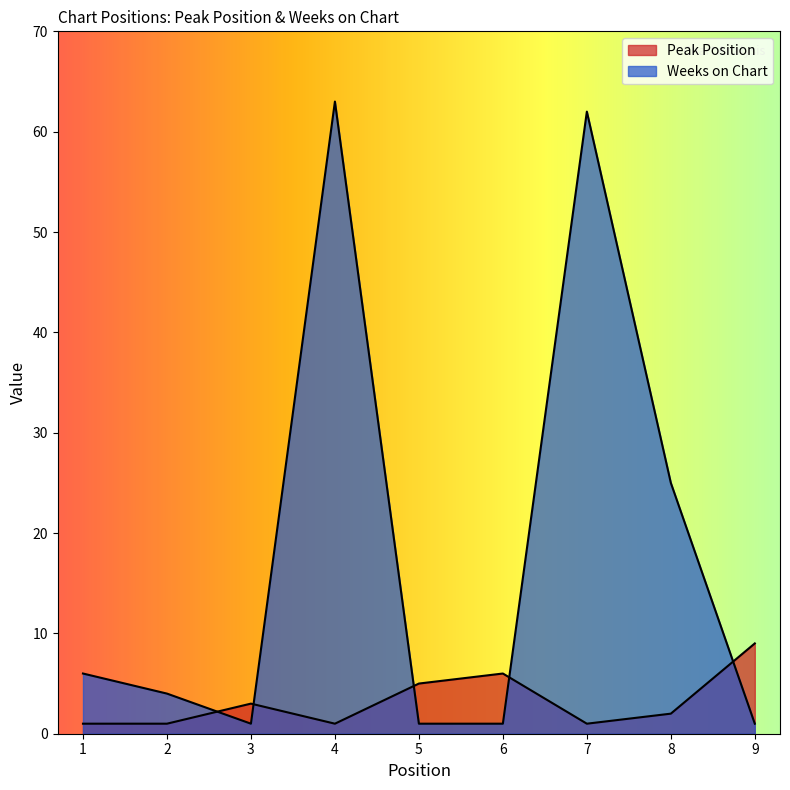

What is the sum of all Peak Position values?

29